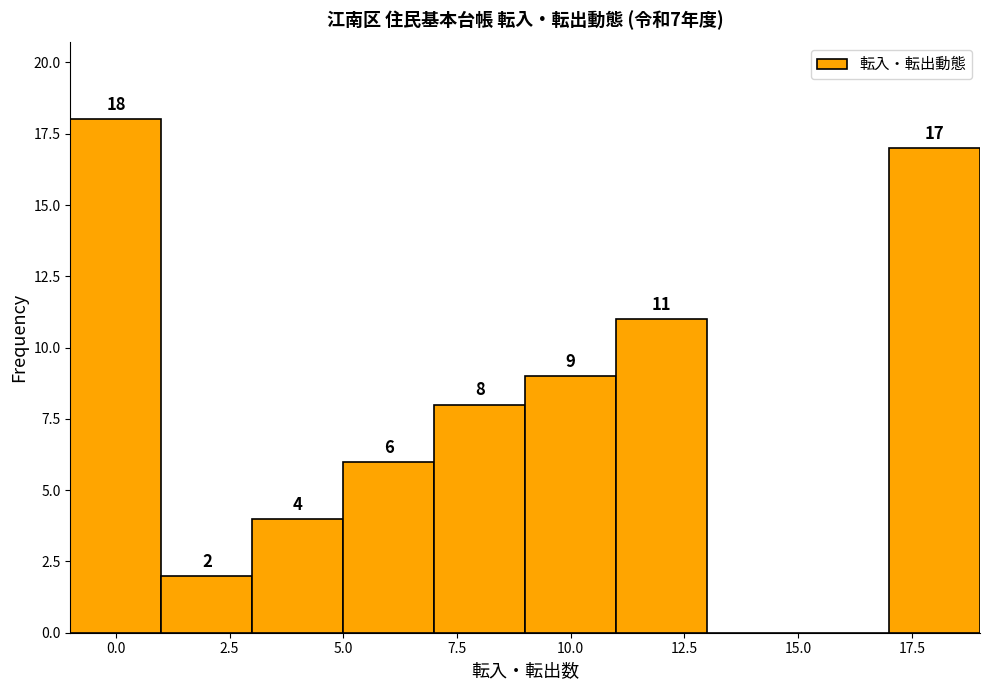

Which range on the x-axis has the tallest bar?

-1 to 1